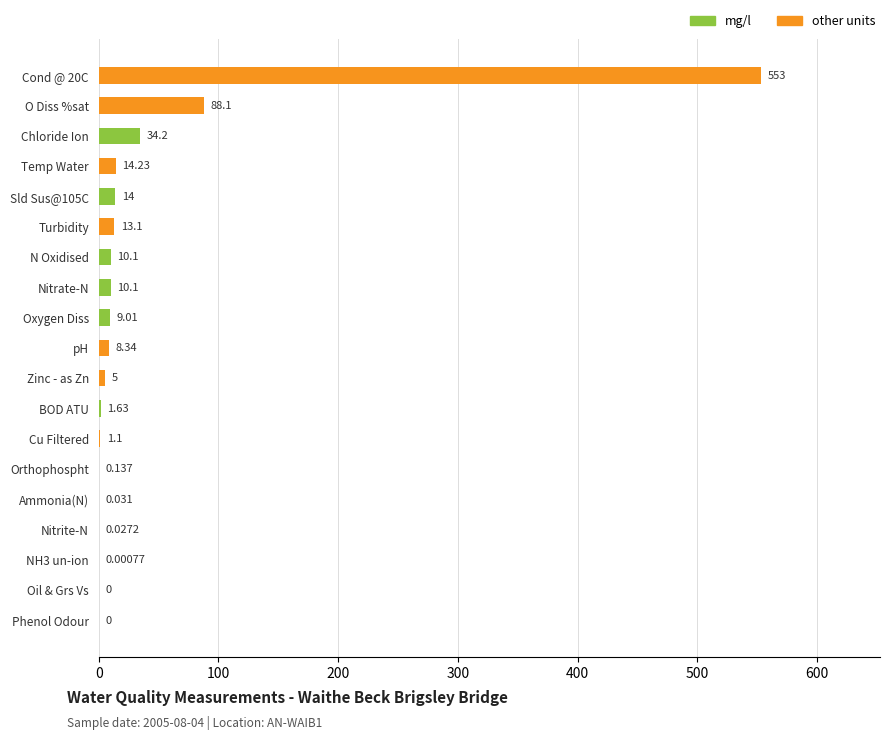

Between Nitrate-N and Oil & Grs Vs, which is larger?

Nitrate-N